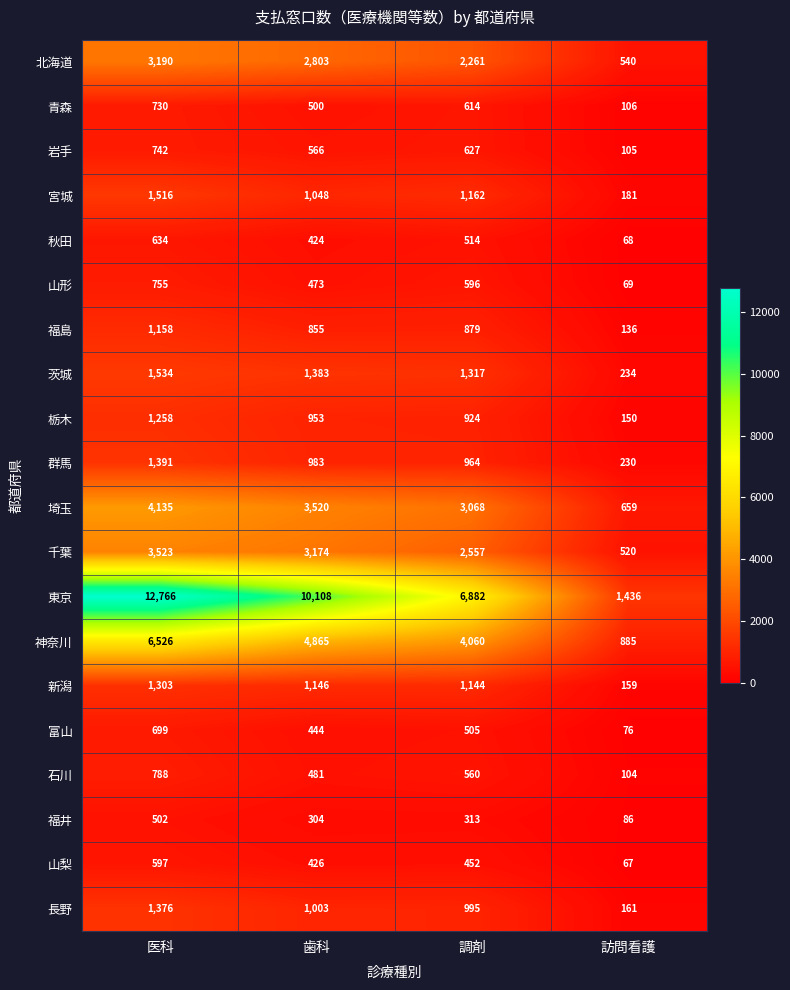

At which category is the sum across all series the highest?

医科